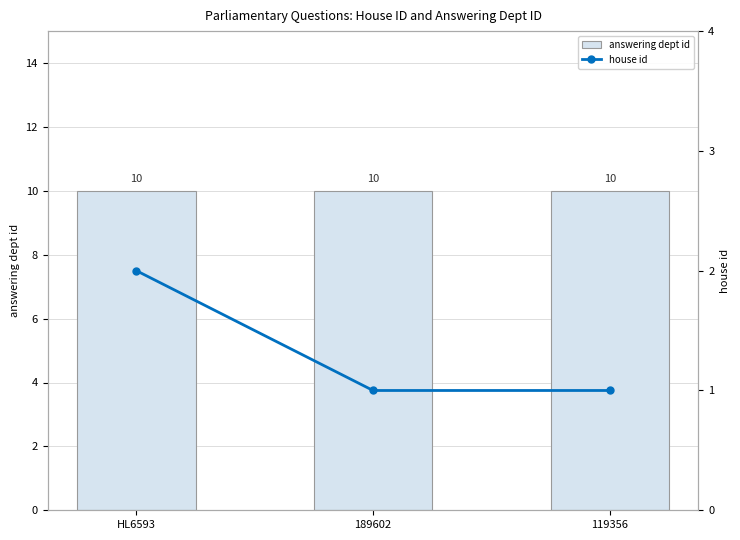

The value of house id at 119356 is 0. True or false?

False